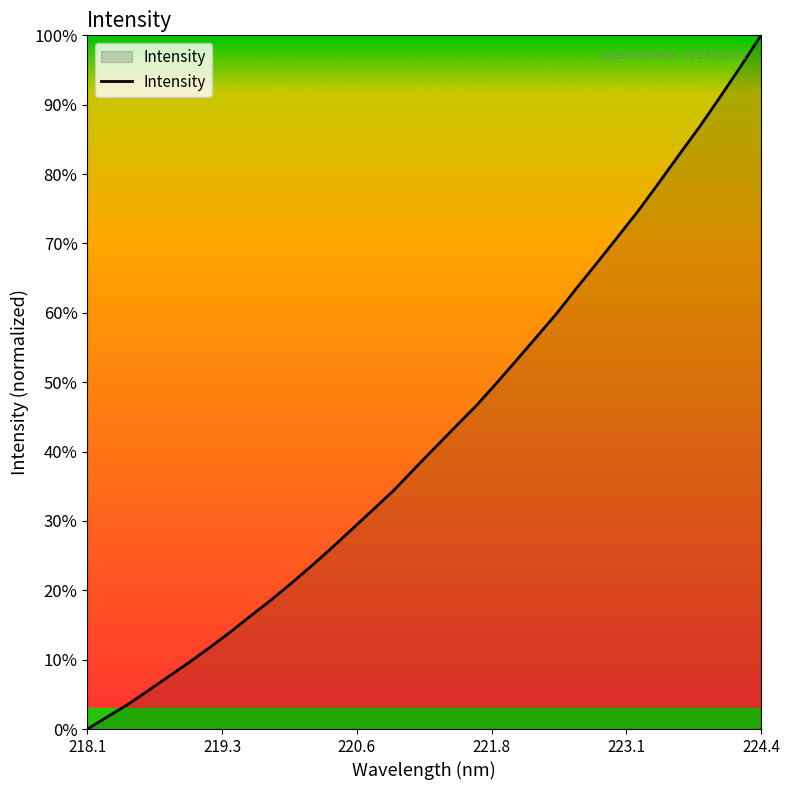

What is the greatest value displayed?

100.0